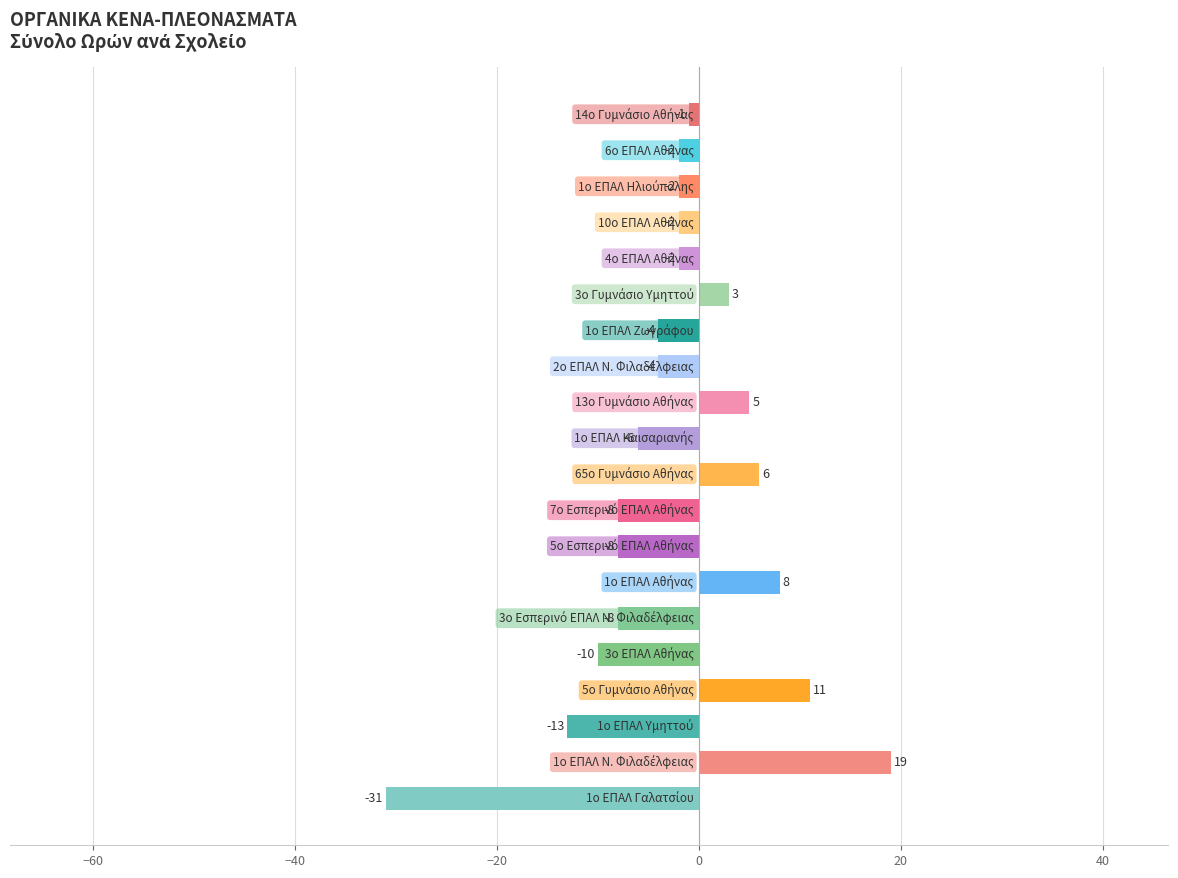

What is the smallest value displayed?

-31